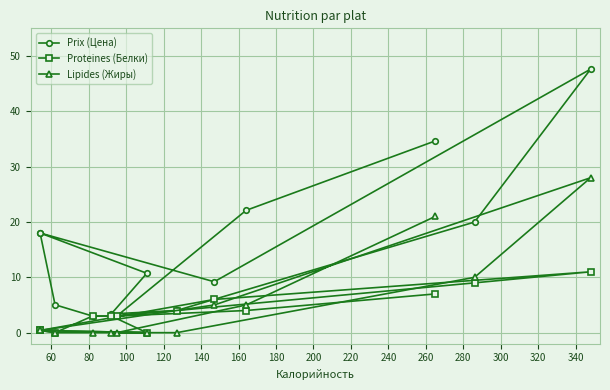

True or false: Proteines (Белки) and Prix (Цена) intersect in this chart.

False